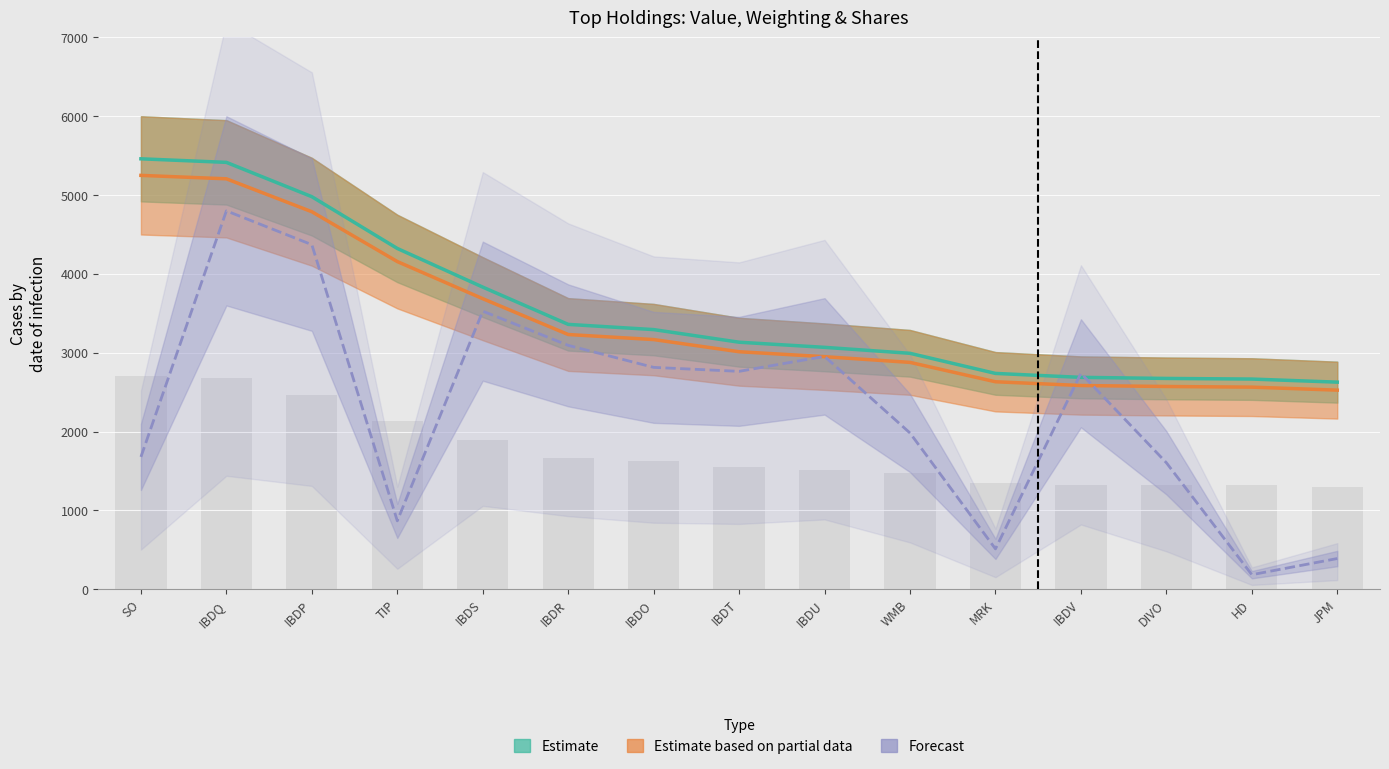

At DIVO, list the series in order from largest to smallest.

Estimate, Estimate based on partial data, Forecast